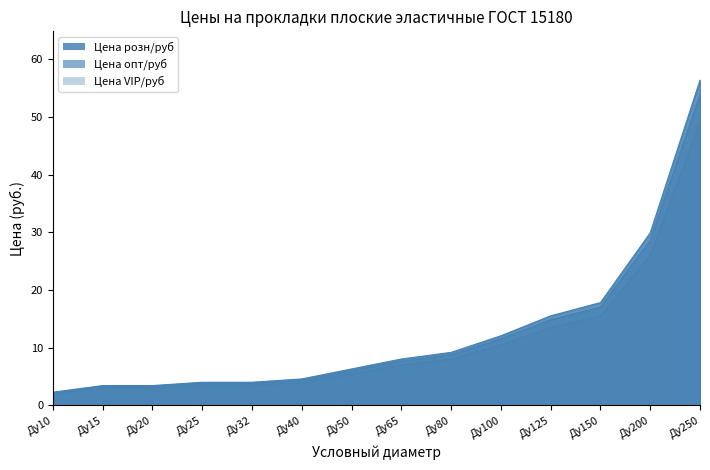

Between Ду15 and Ду150, which series saw the biggest shift?

Цена опт/руб